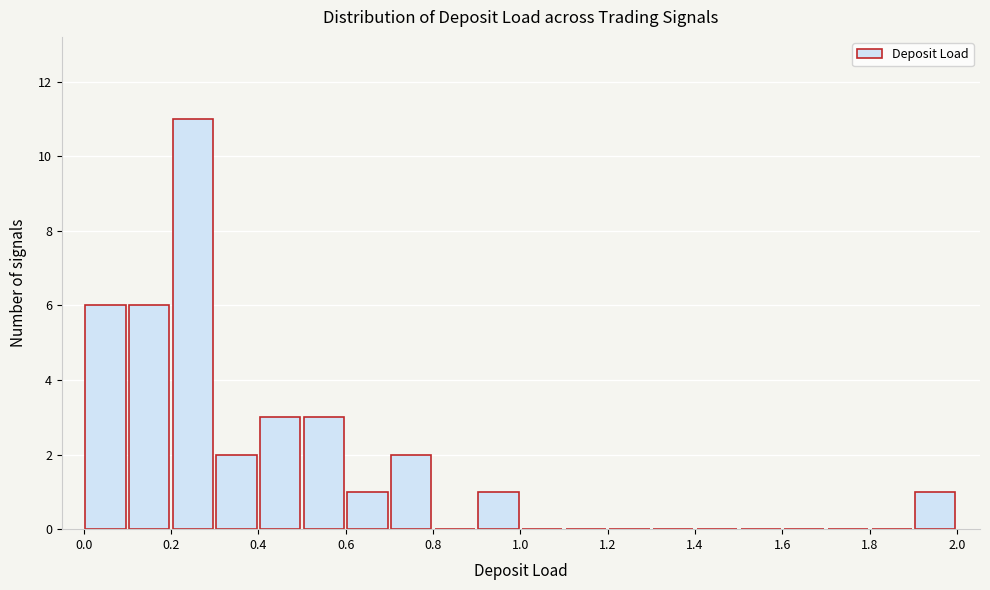

Reading left to right, list every bar in this chart as the range it spans on the x-axis followed by its height. The values are not printed on the chart, so give them approximately, as read against the axis.

0.0 to 0.1: 6
0.1 to 0.2: 6
0.2 to 0.3: 11
0.3 to 0.4: 2
0.4 to 0.5: 3
0.5 to 0.6: 3
0.6 to 0.7: 1
0.7 to 0.8: 2
0.8 to 0.9: 0
0.9 to 1.0: 1
1.0 to 1.1: 0
1.1 to 1.2: 0
1.2 to 1.3: 0
1.3 to 1.4: 0
1.4 to 1.5: 0
1.5 to 1.6: 0
1.6 to 1.7: 0
1.7 to 1.8: 0
1.8 to 1.9: 0
1.9 to 2.0: 1